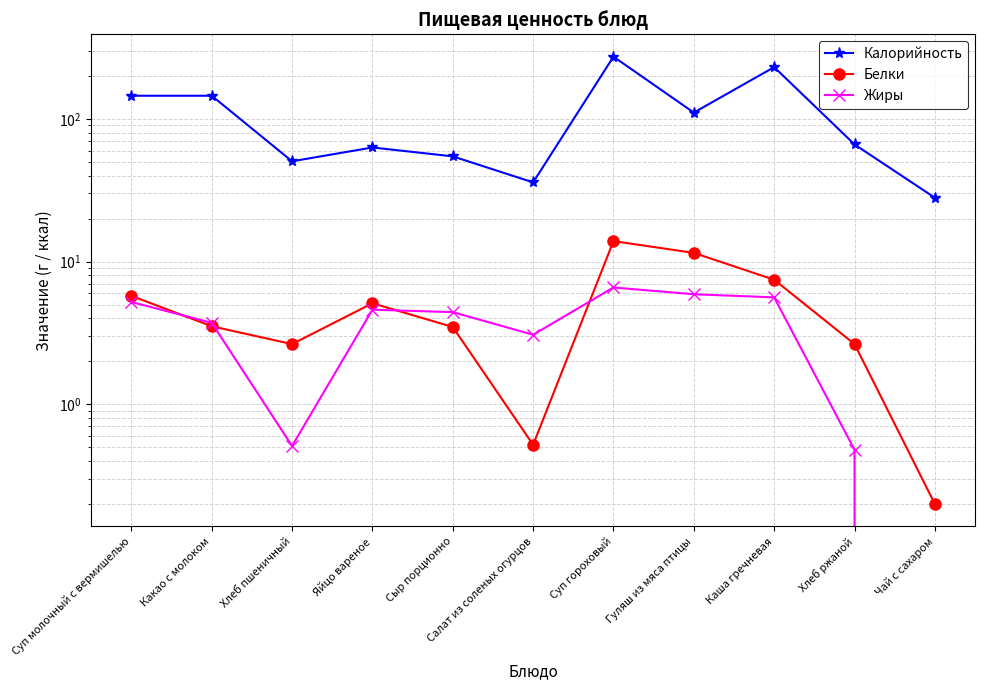

True or false: Белки and Калорийность intersect in this chart.

False